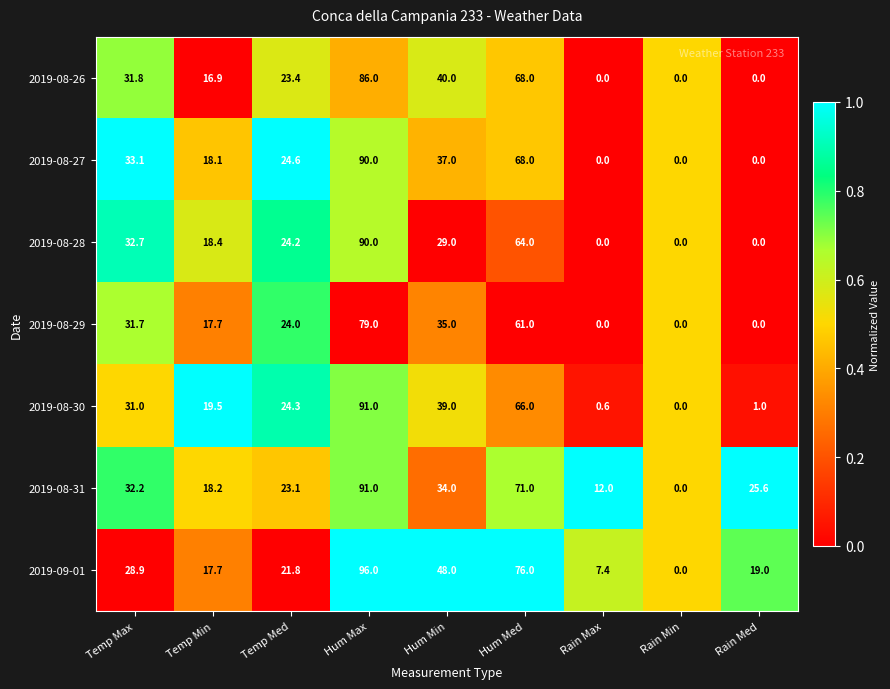

The 2019-08-31 series shows 18.2 at Temp Min. True or false?

True